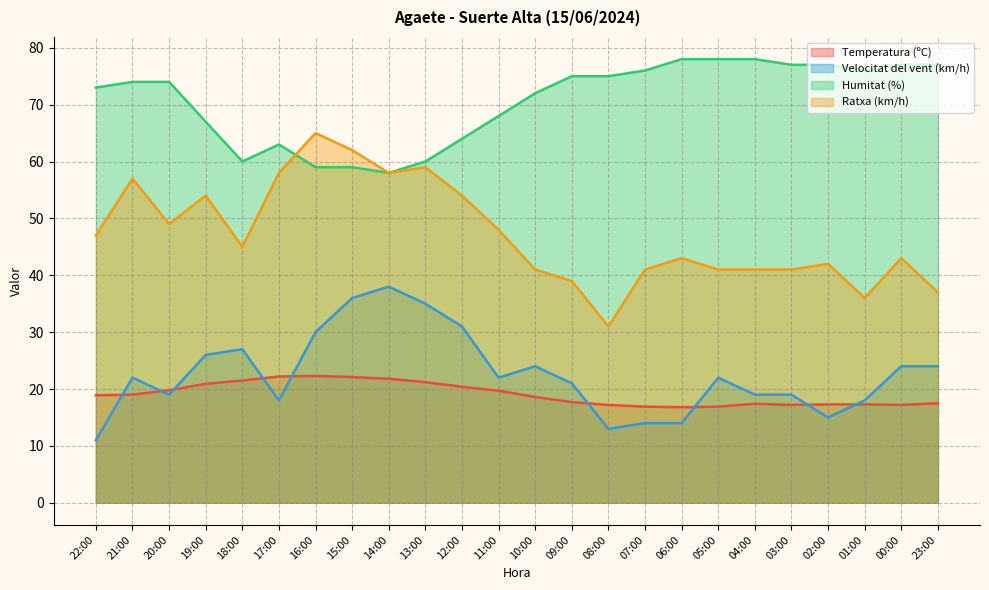

Between 20:00 and 06:00, which series saw the biggest shift?

Ratxa (km/h)